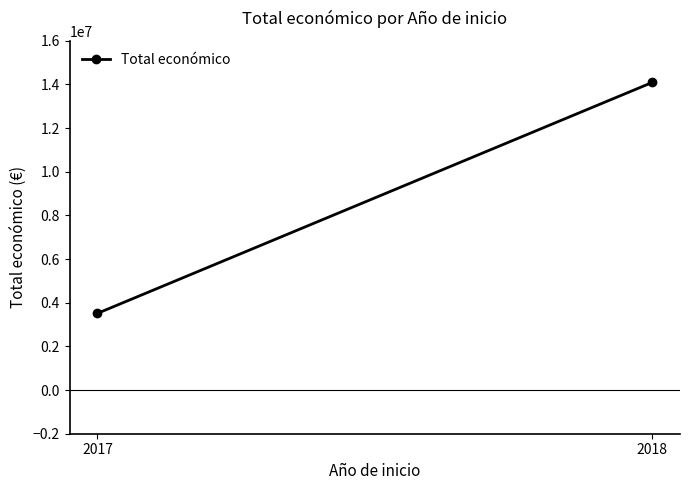

Approximately how many times larger is the value at 2018 compared to 2017?

4.0